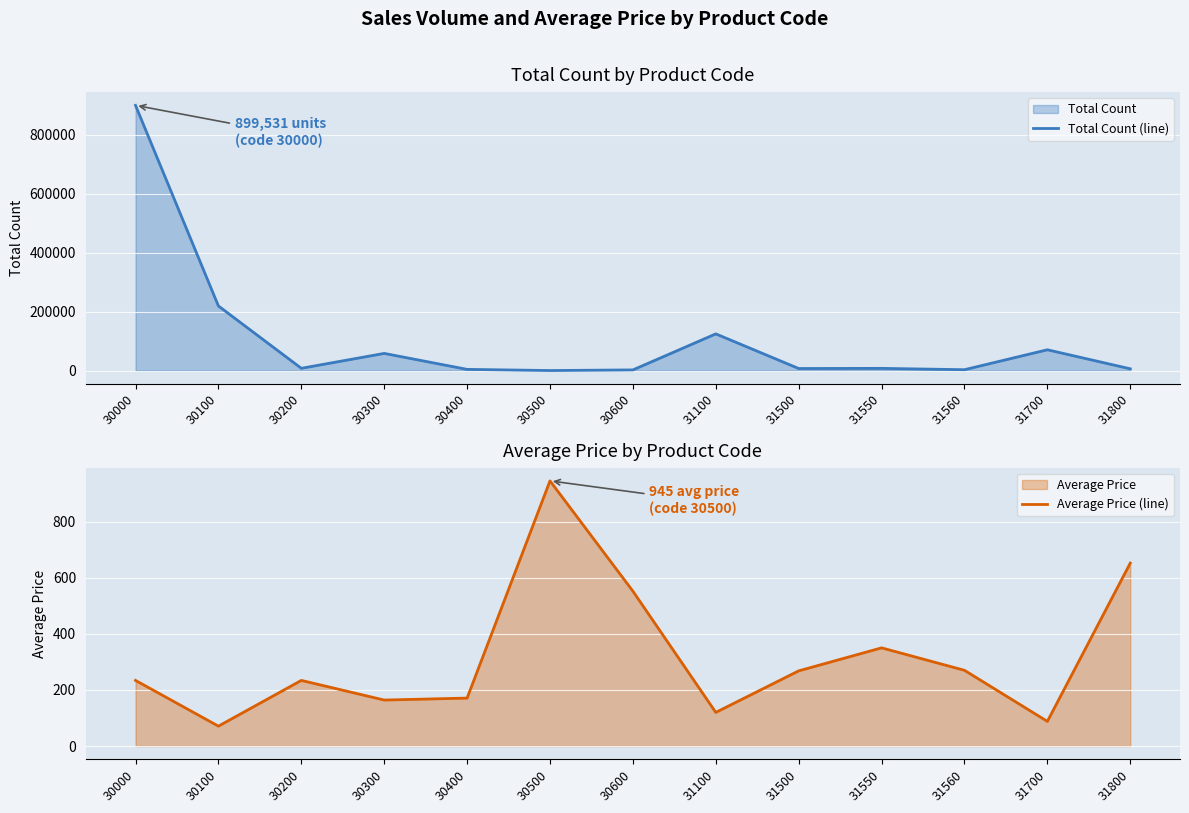

True or false: Total Count (line) has a value of 2961 at 31560.

True